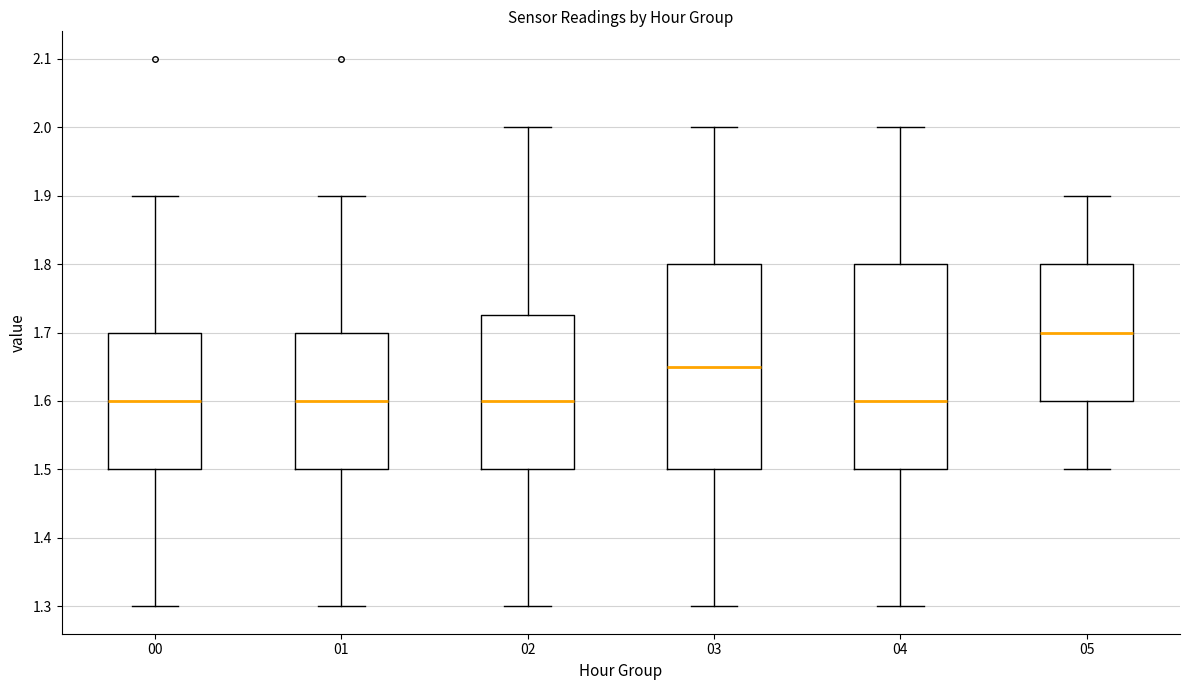

Where is the upper edge of the box at x = 03 on the y-axis? The values are not printed on the chart, so give them approximately, as read against the axis.

1.80